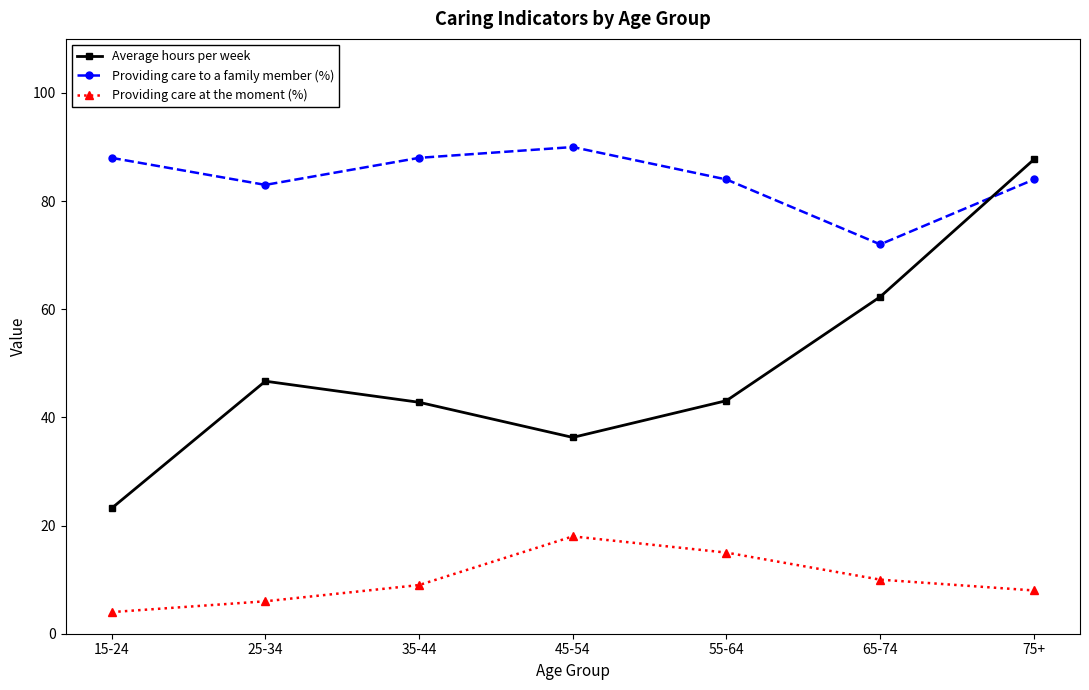

Rank the series at 15-24 from lowest to highest value.

Providing care at the moment (%), Average hours per week, Providing care to a family member (%)